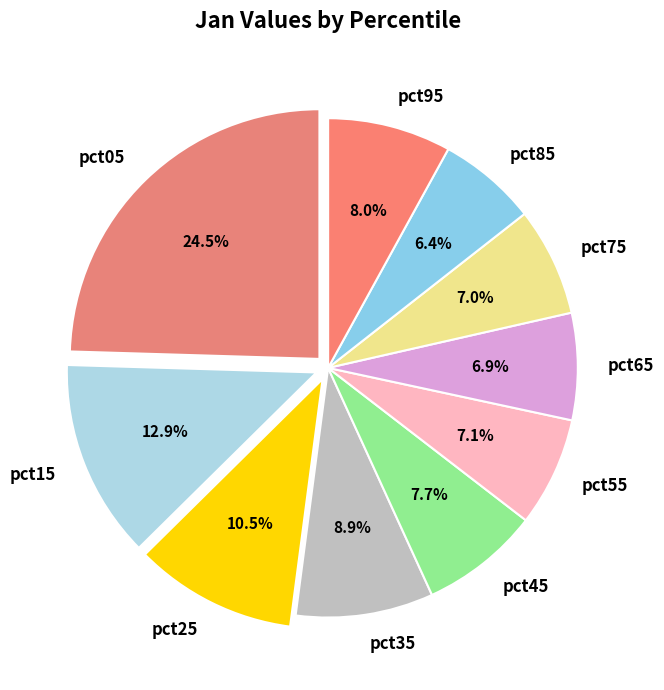

Do pct15 and pct35 together represent more than half of the pie?

No